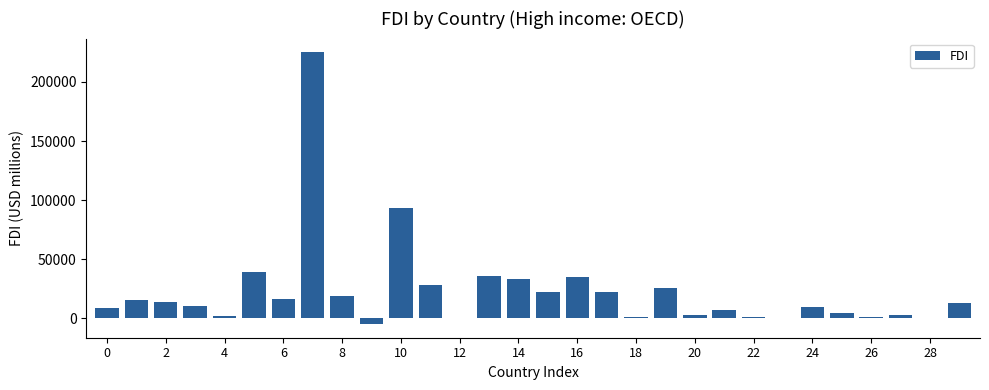

What is the maximum value shown in the chart?

225109.8